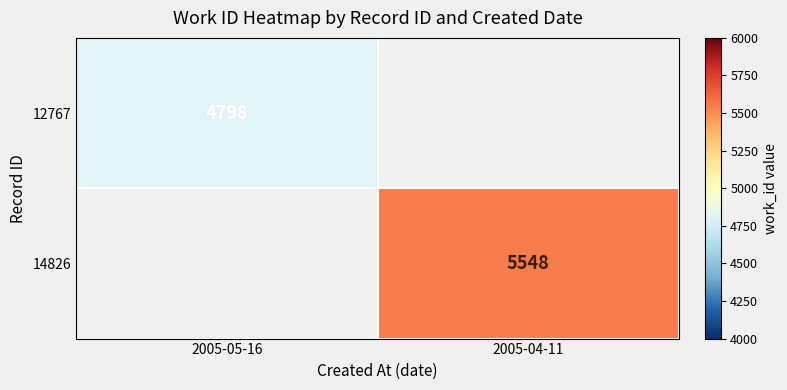

How many categories are shown in the chart?

2